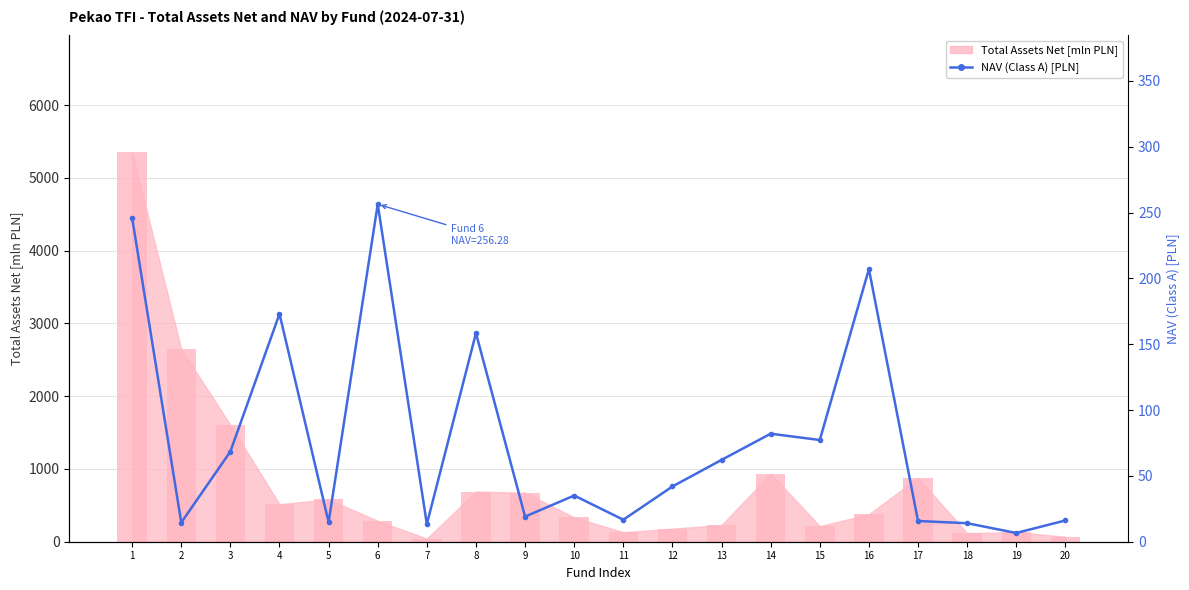

Reading right to left, transcribe all the data shown in this chart.

16.1	6.6	14.1	15.7	207.0	77.2	82.0	62.1	42.0	16.7	35.1	19.1	158.4	13.4	256.3	14.8	173.0	68.5	14.5	245.9